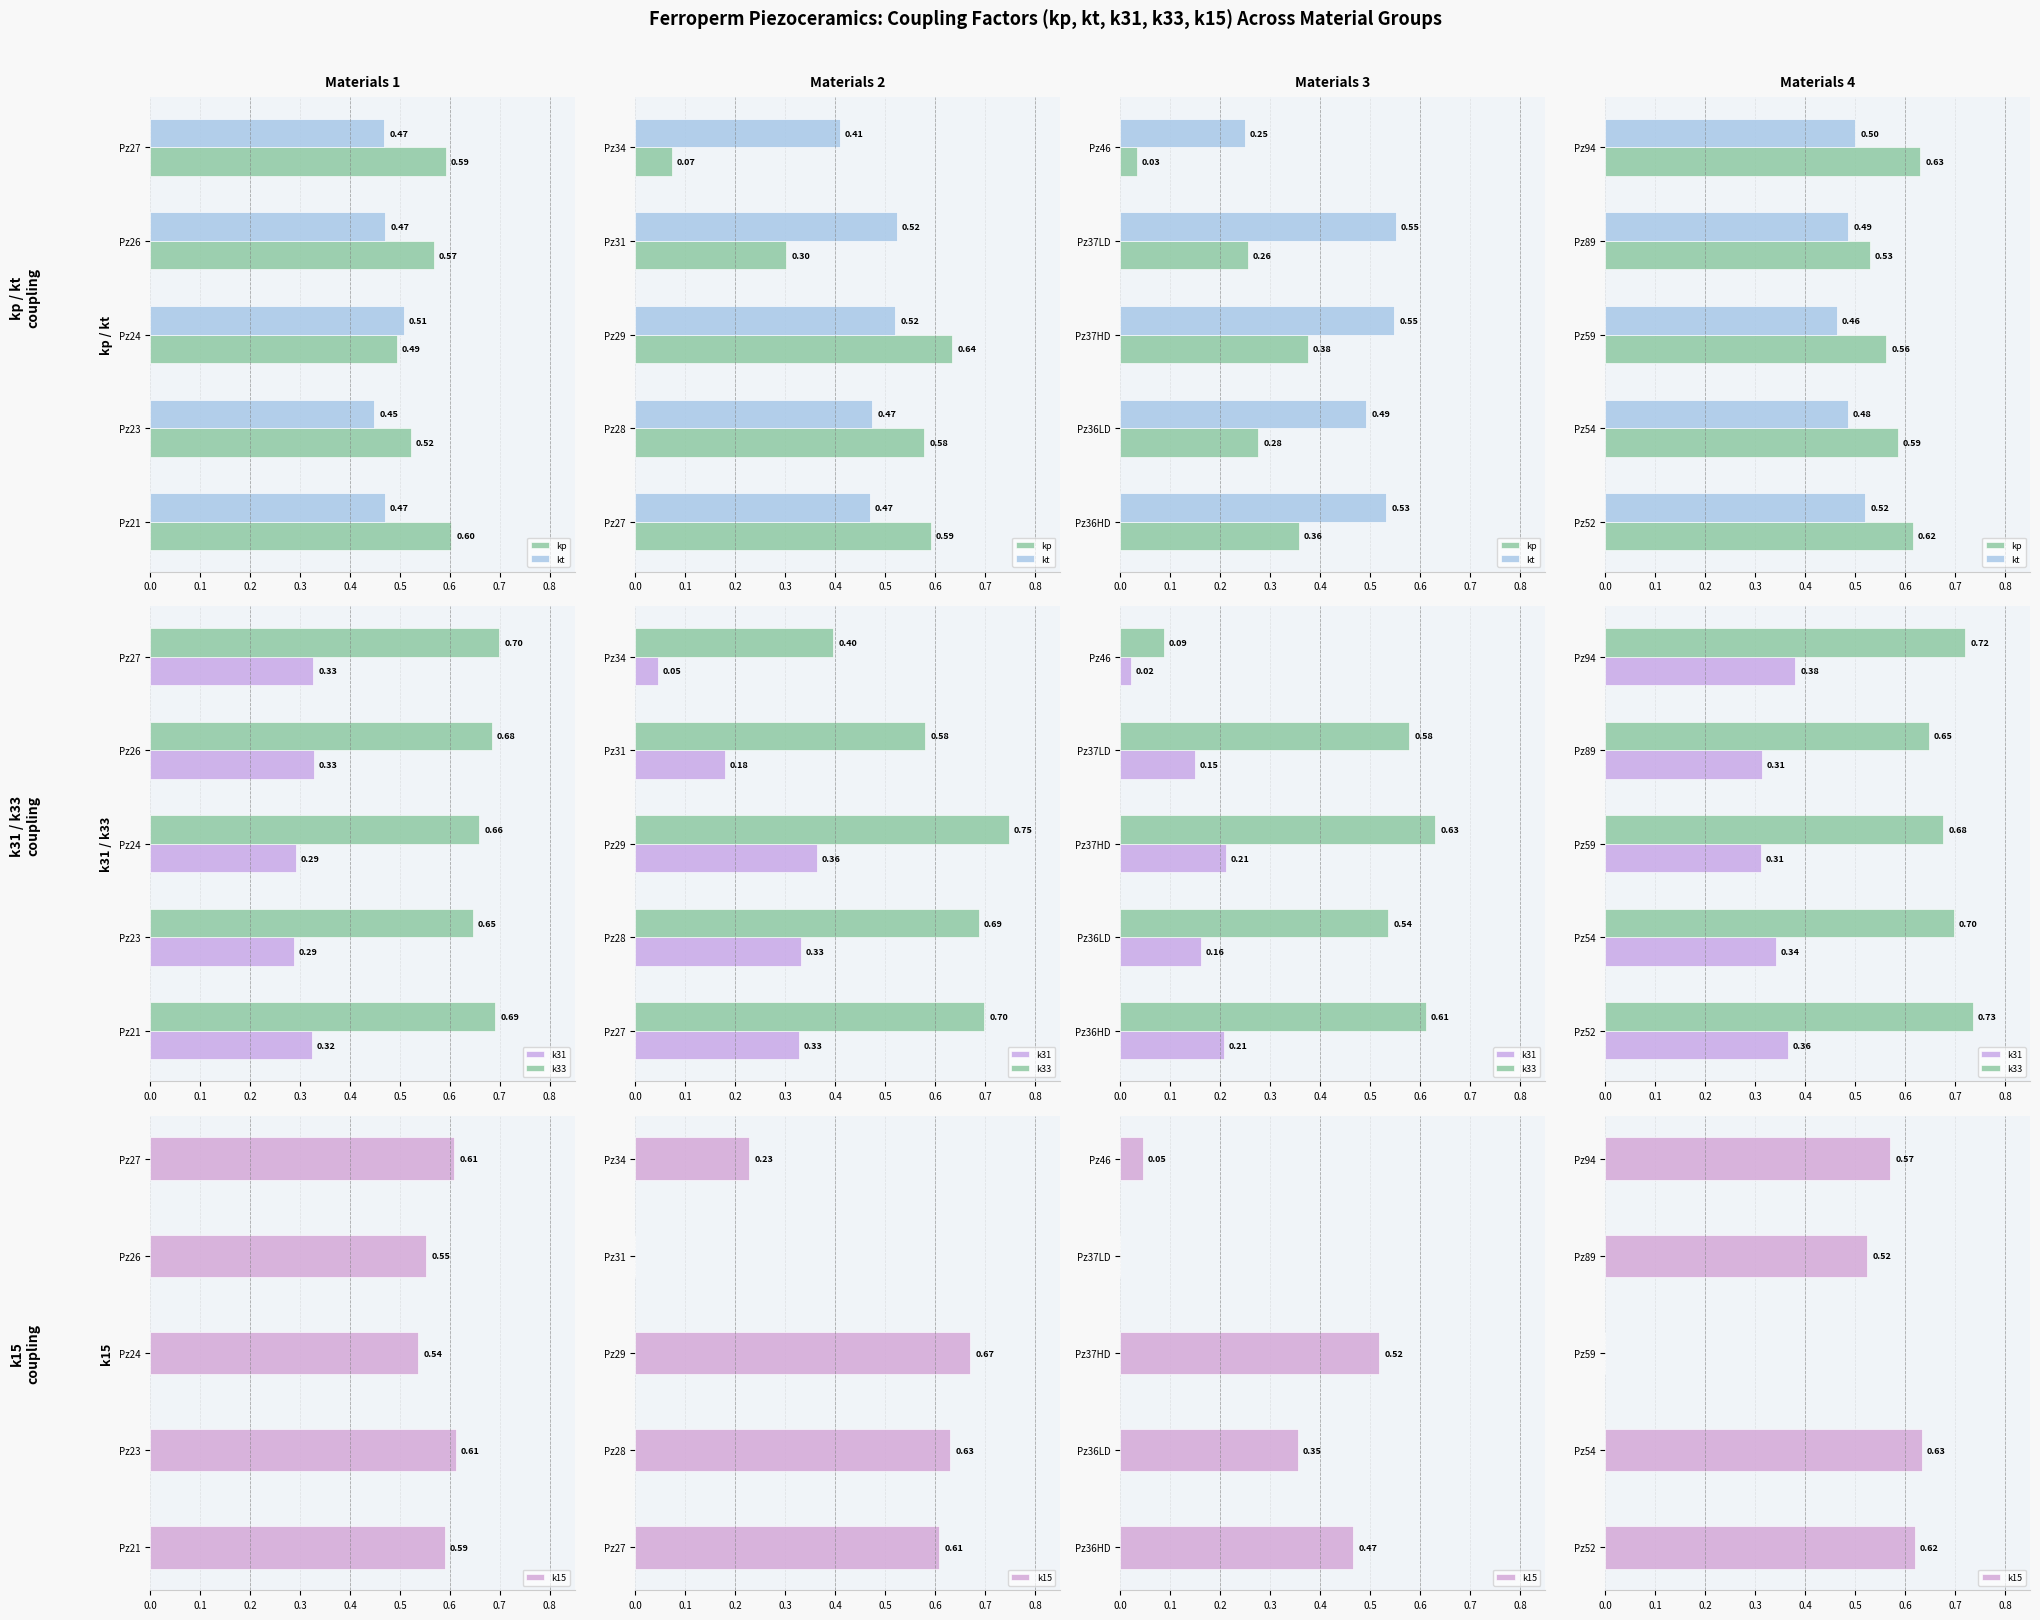

True or false: k15 has a value of 0.3 at Pz94.

False